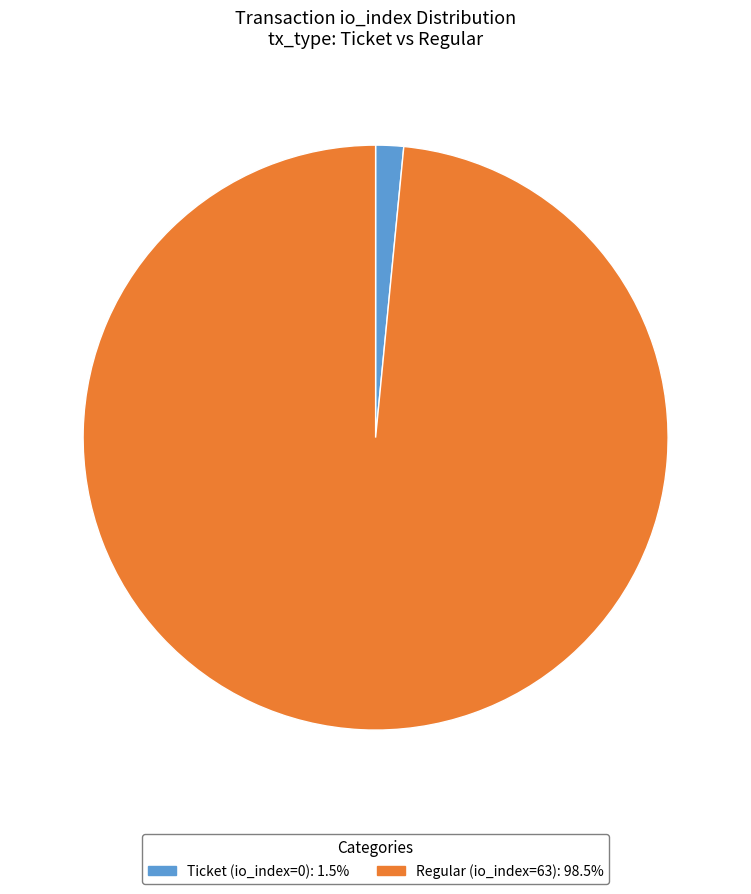

Combined, do Ticket (io_index=0) and Regular (io_index=63) account for over 50%?

Yes